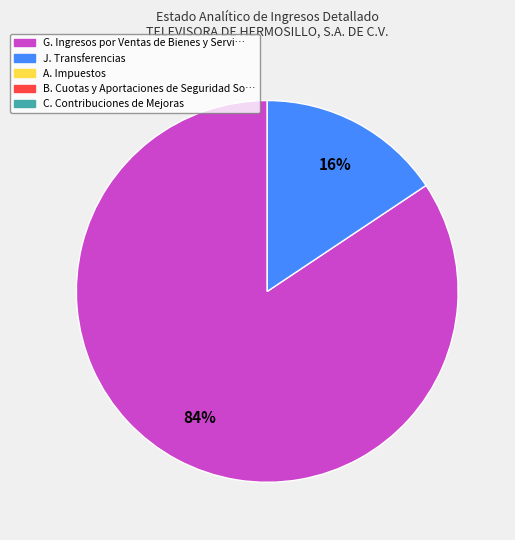

Is there any slice that represents more than half of the pie?

Yes